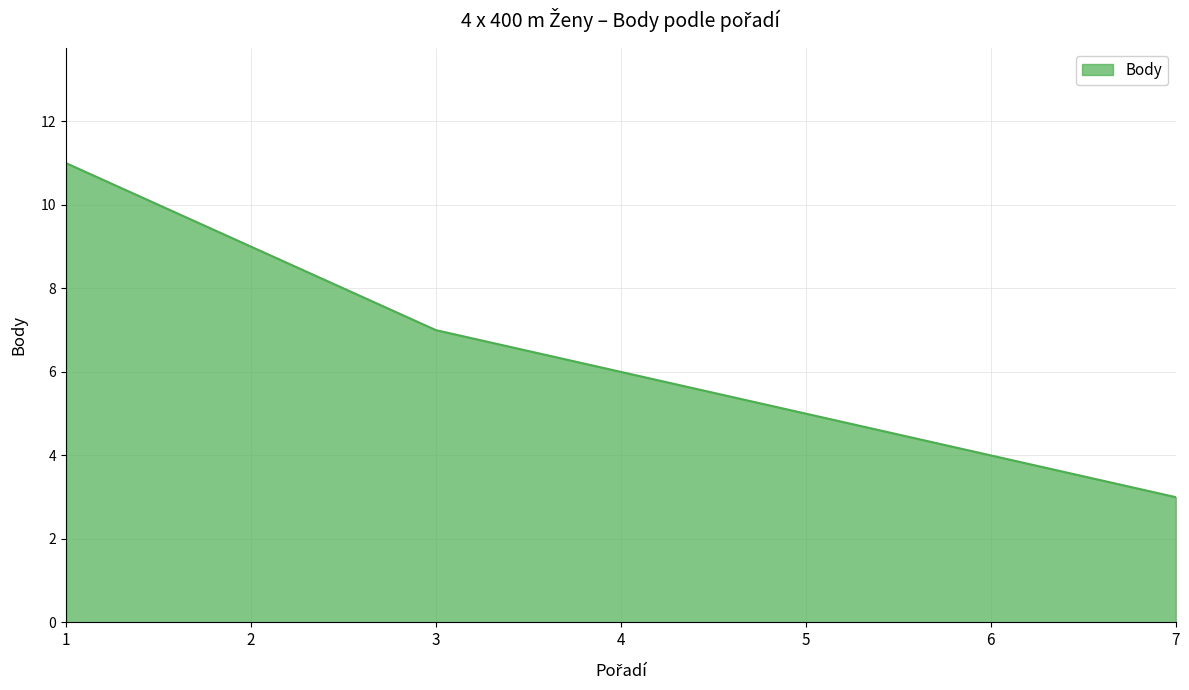

Does the chart have visible grid lines?

Yes